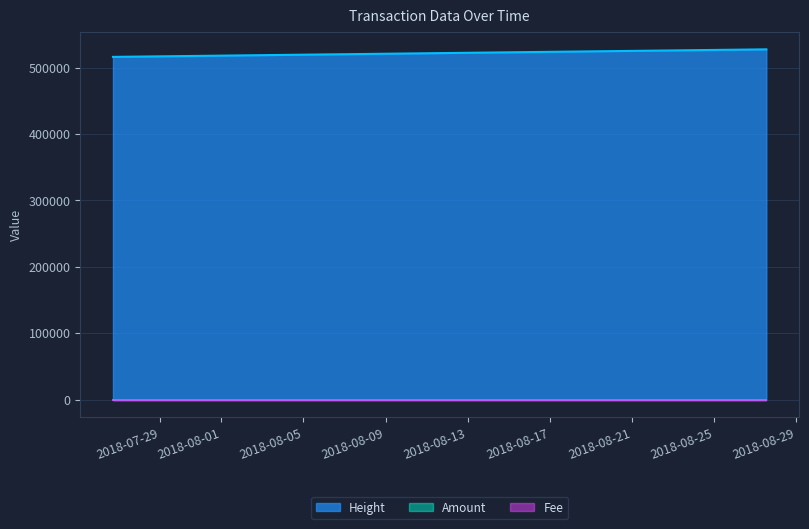

True or false: Fee and Height intersect in this chart.

False